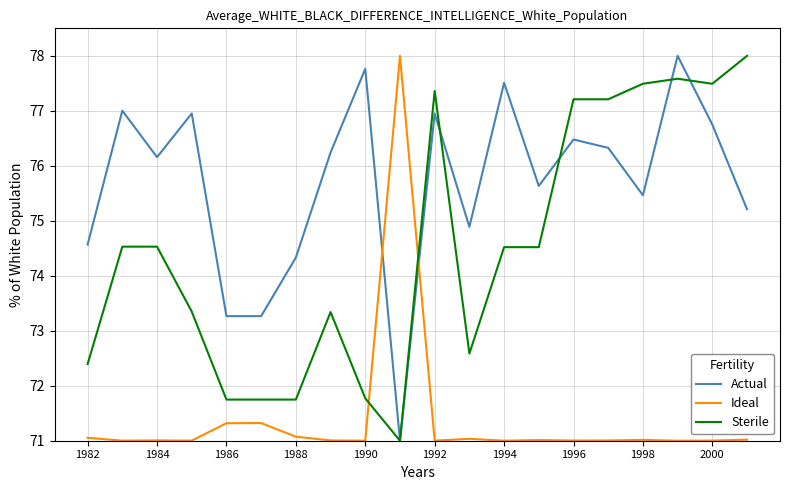

How many intersections are there between Actual and Ideal?

2